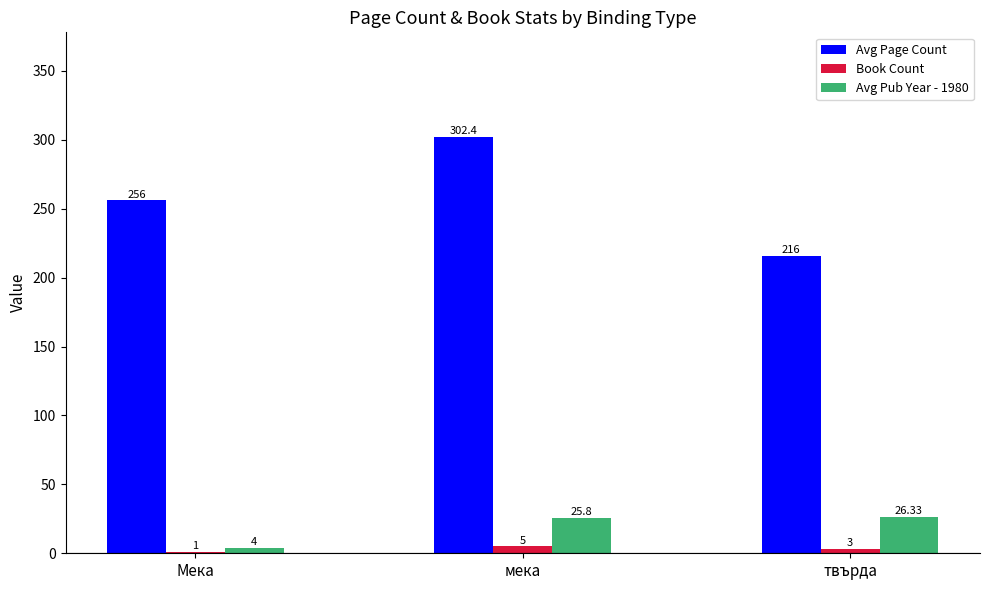

At which label does Book Count reach its peak?

мека